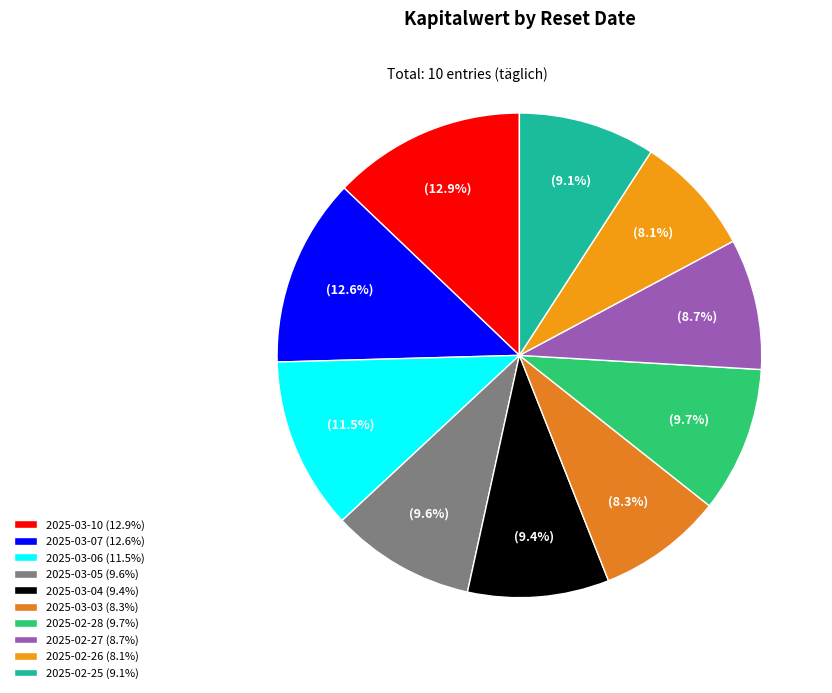

To the nearest percent, what portion does 2025-03-03 represent?

8%